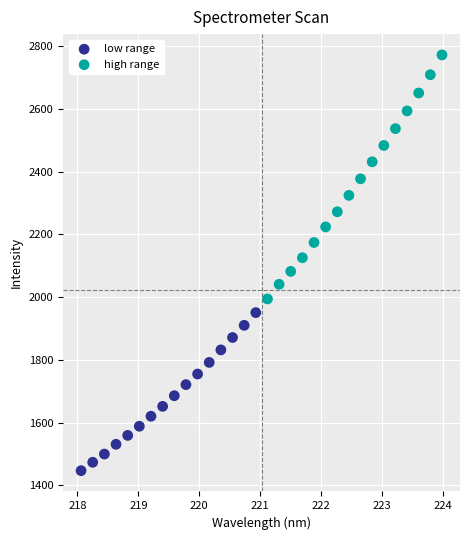

Which series has the widest spread of Y values?

high range